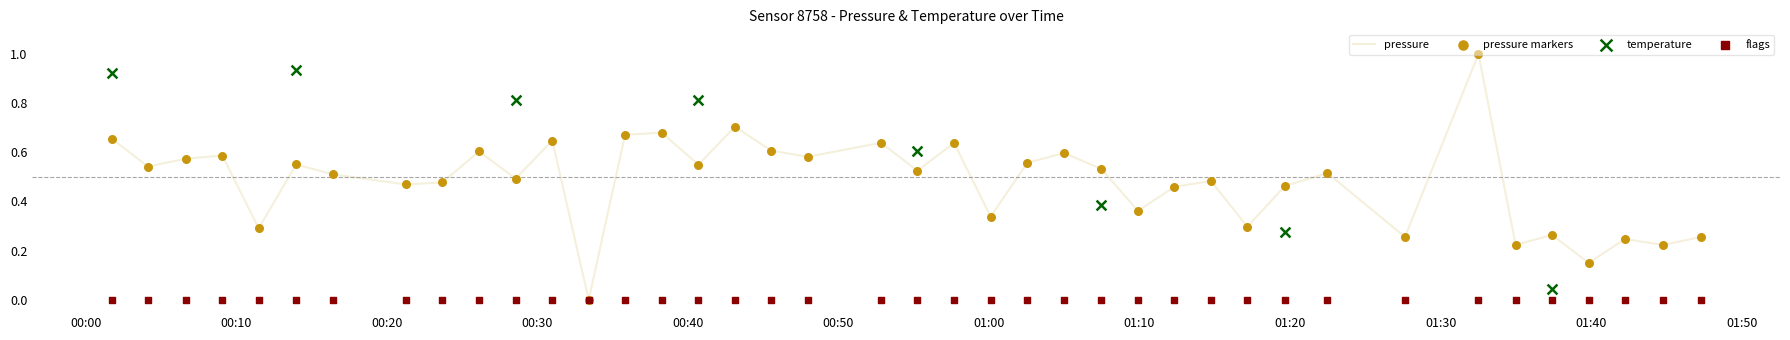

What is the highest value of the pressure series?

1.0